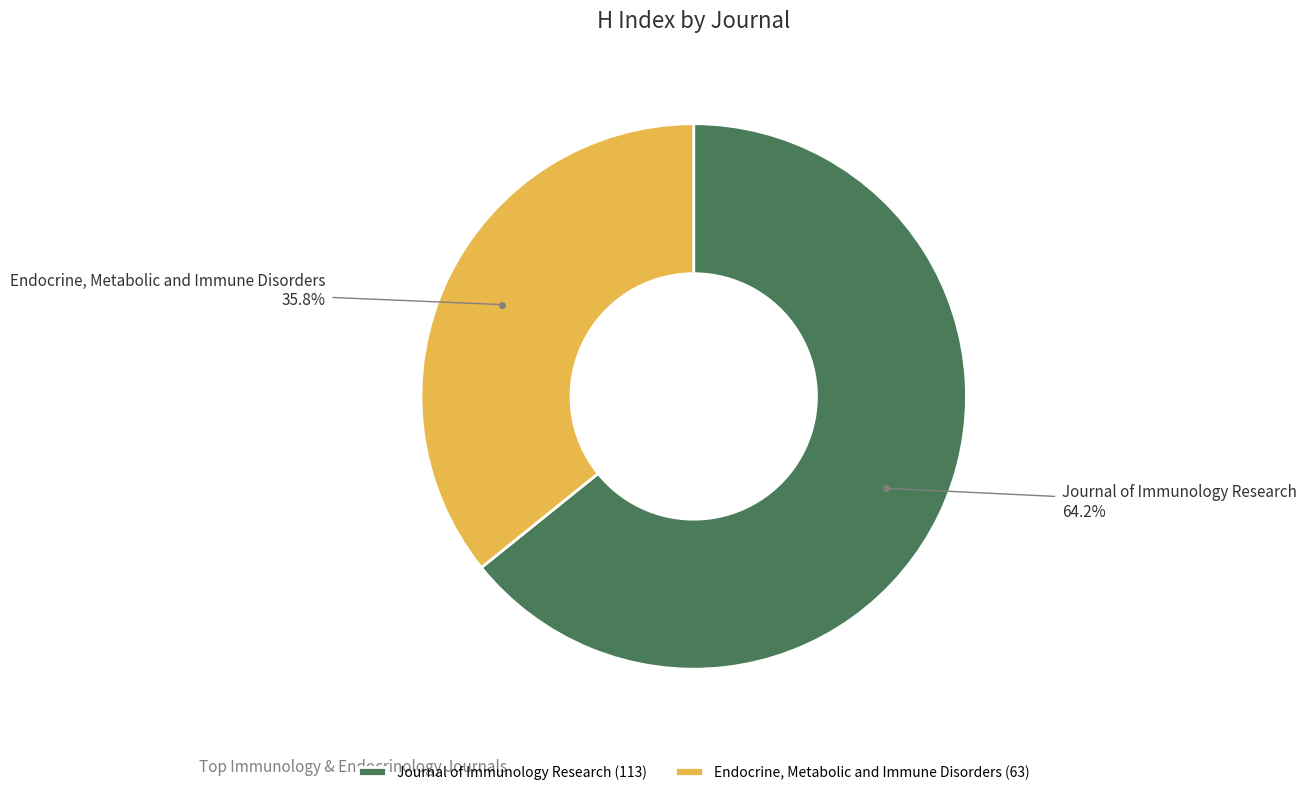

Combined, what portion of the pie is Journal of Immunology Research and Endocrine, Metabolic and Immune Disorders?

100.0%